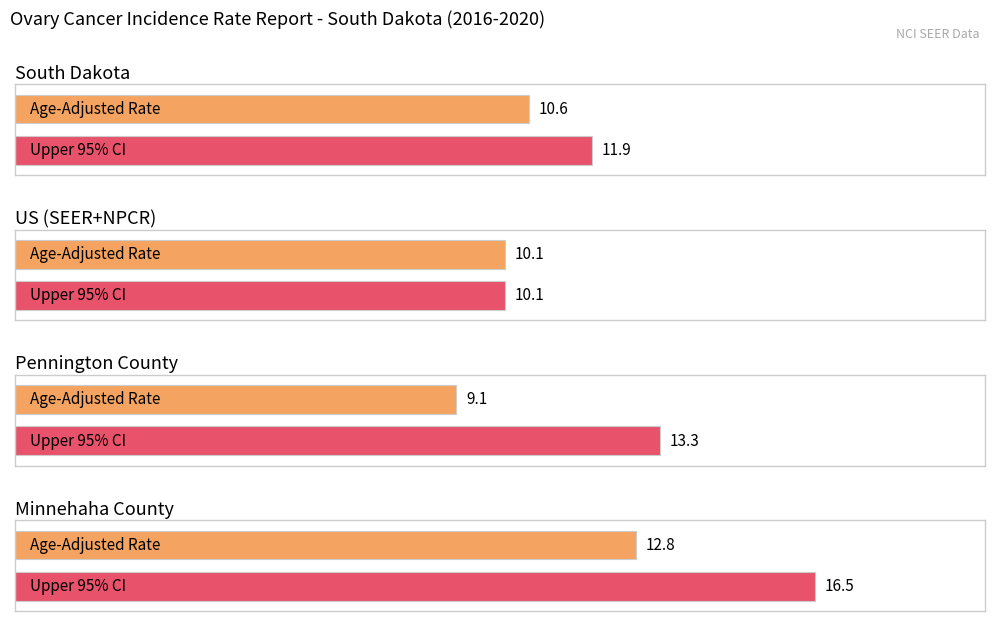

What is the value of the Age-Adjusted Incidence Rate bar at the 2nd from the left?

10.1